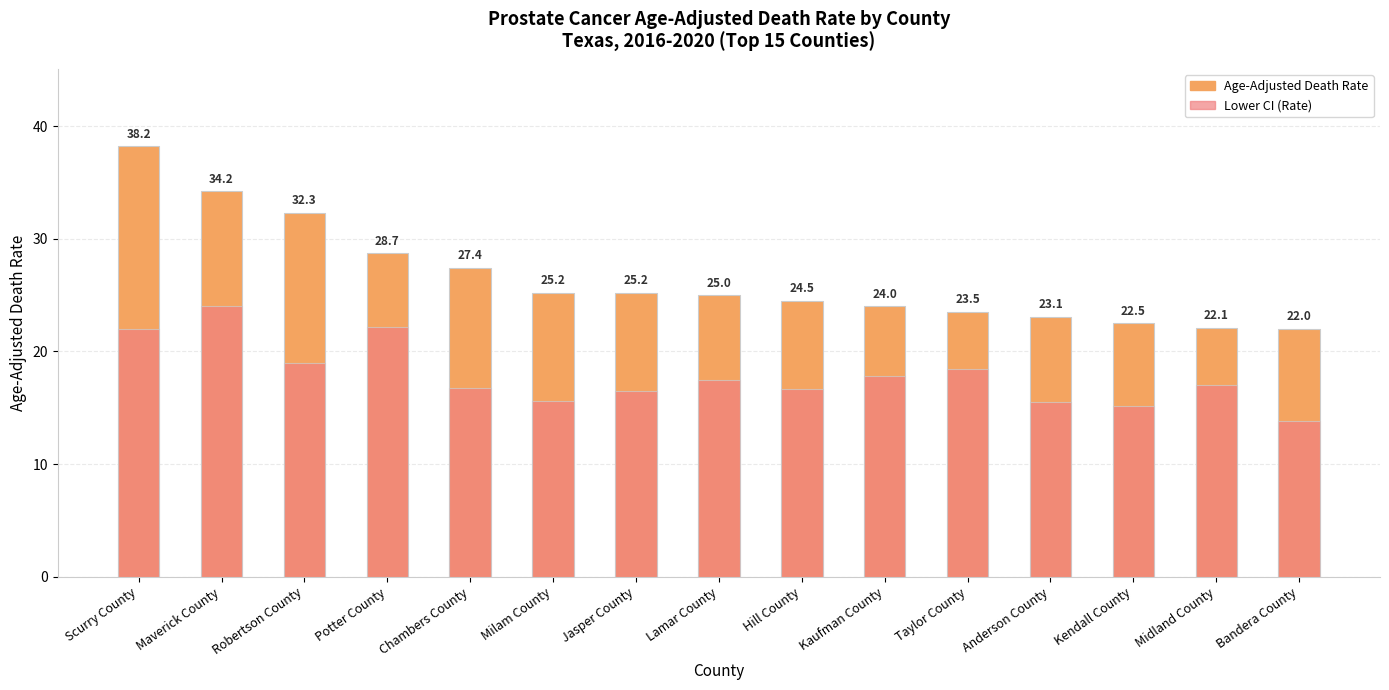

What is the smallest value displayed?

13.8